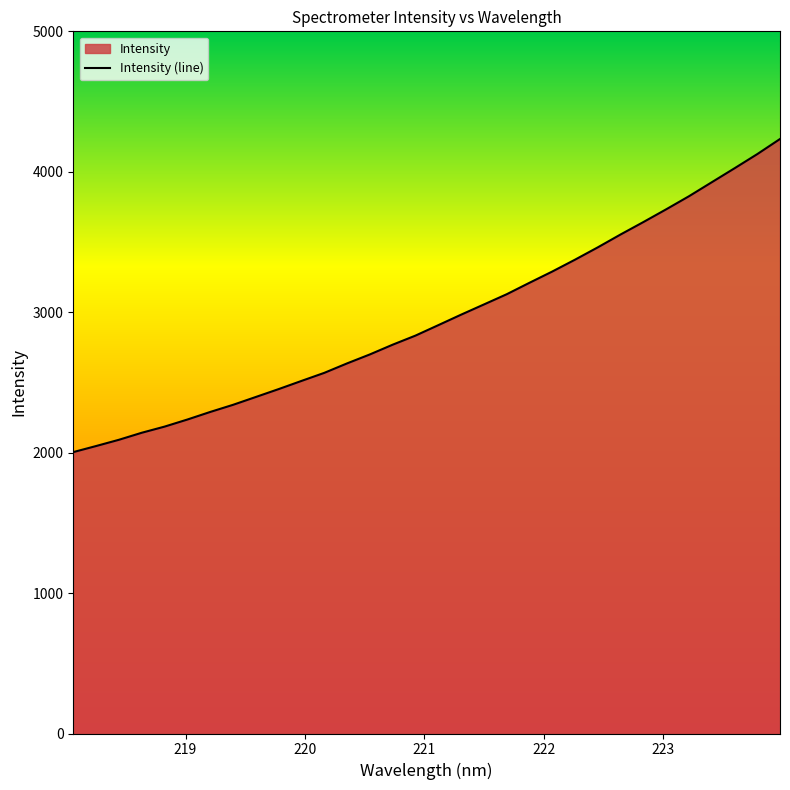

What is the minimum value shown in the chart?

2003.8